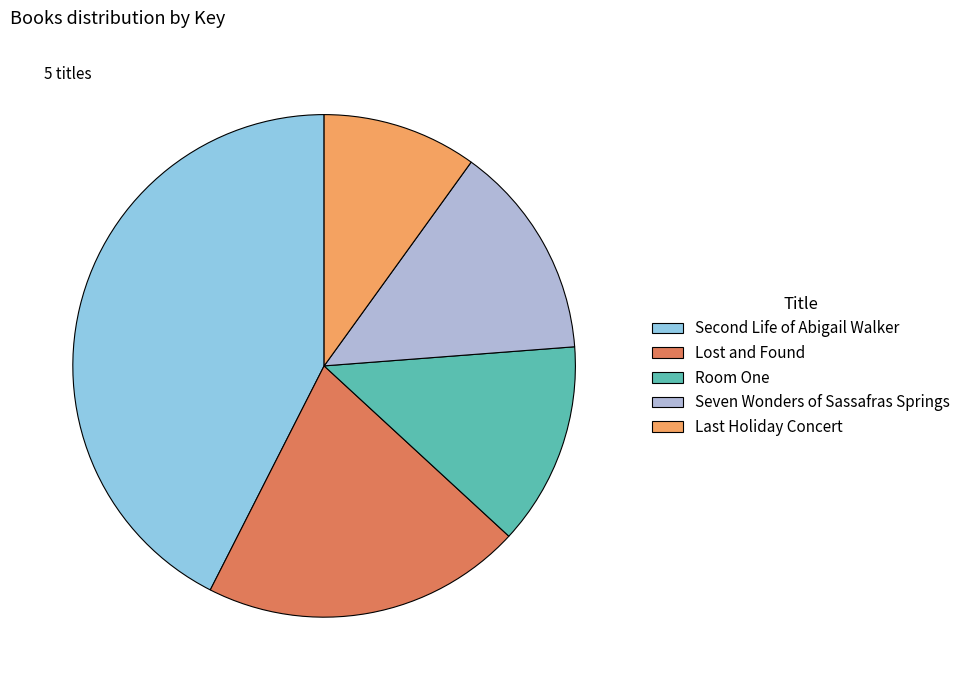

Which slice is the smallest?

Last Holiday Concert